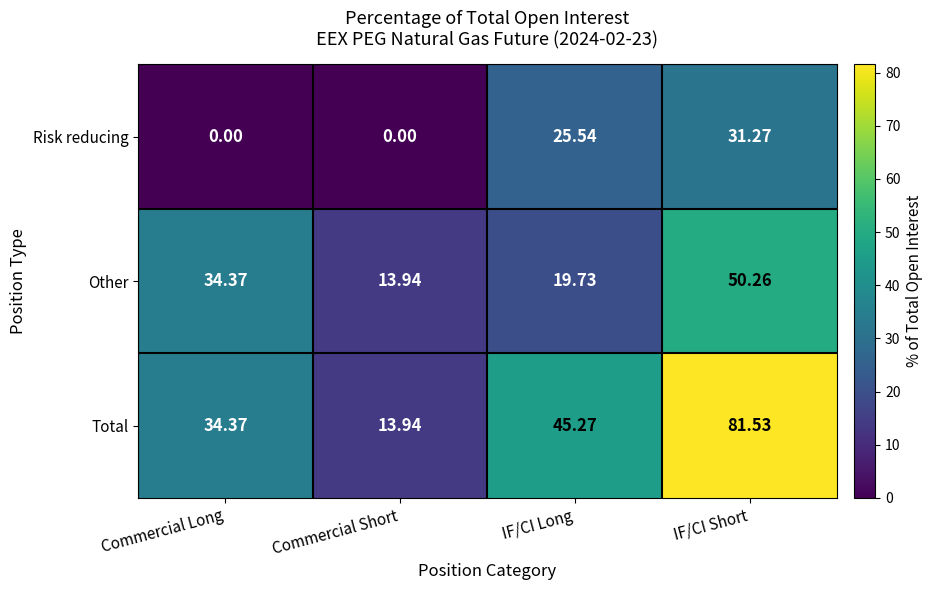

Which label corresponds to the largest value in the chart?

IF/CI Short